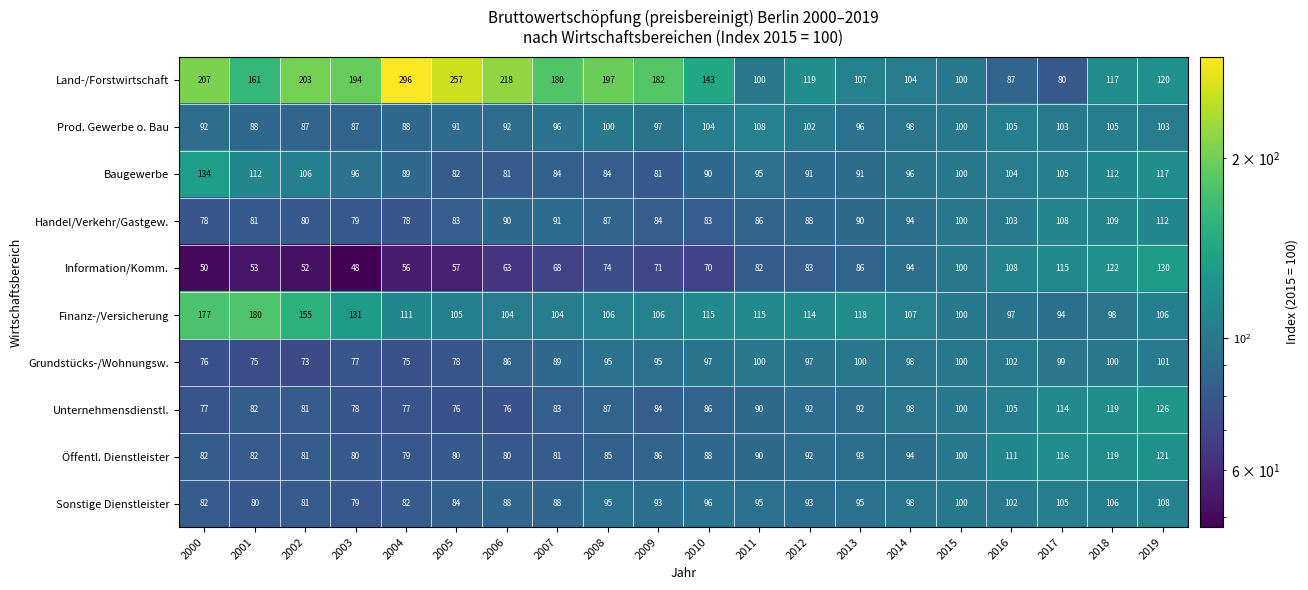

Is it true that Information/Komm. equals 52 at 2002?

True